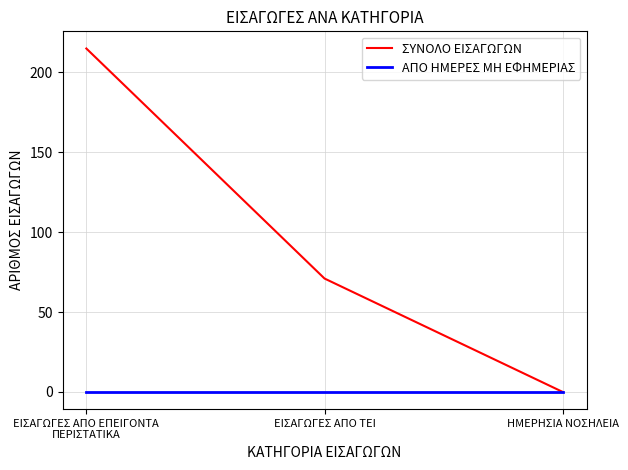

Which series has the largest total across all categories?

ΣΥΝΟΛΟ ΕΙΣΑΓΩΓΩΝ